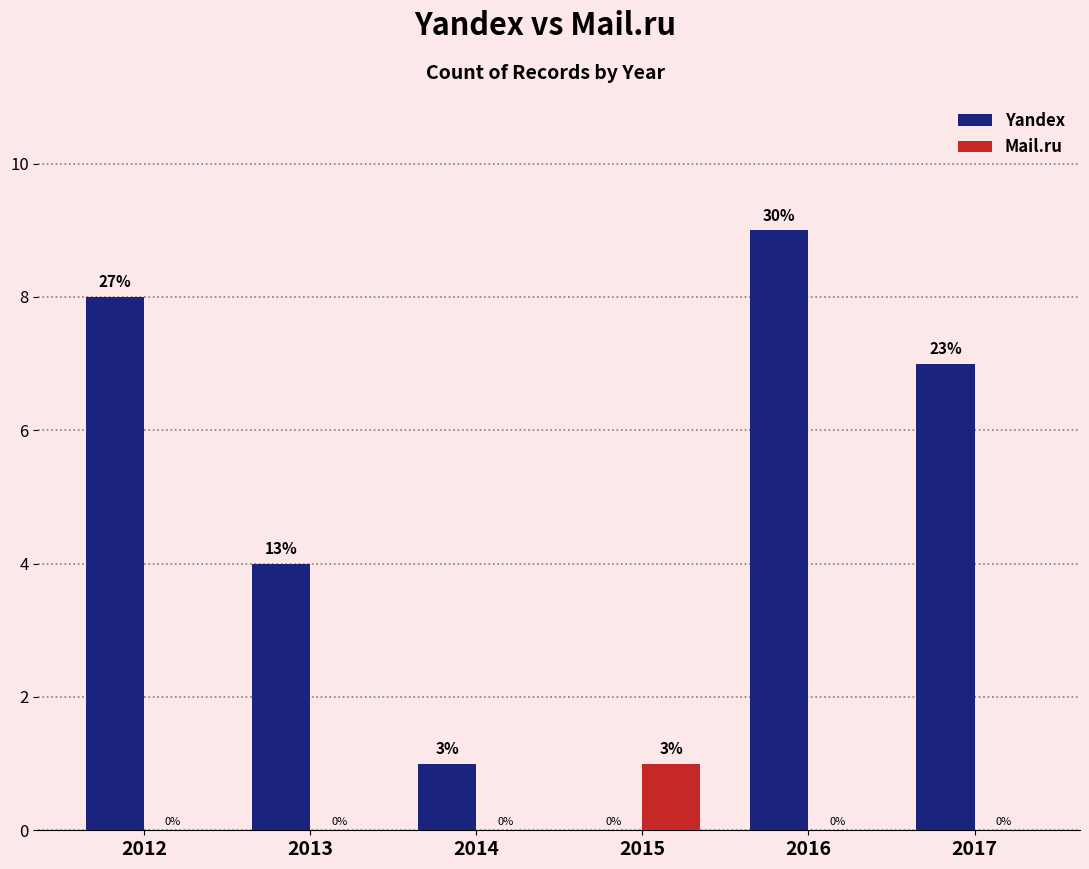

What is the total value across all series at 2012?

8